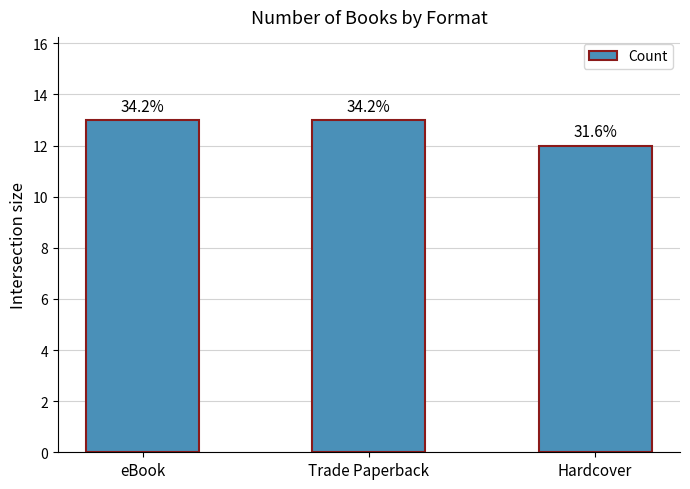

What is the sum of the values at Hardcover and eBook?

25